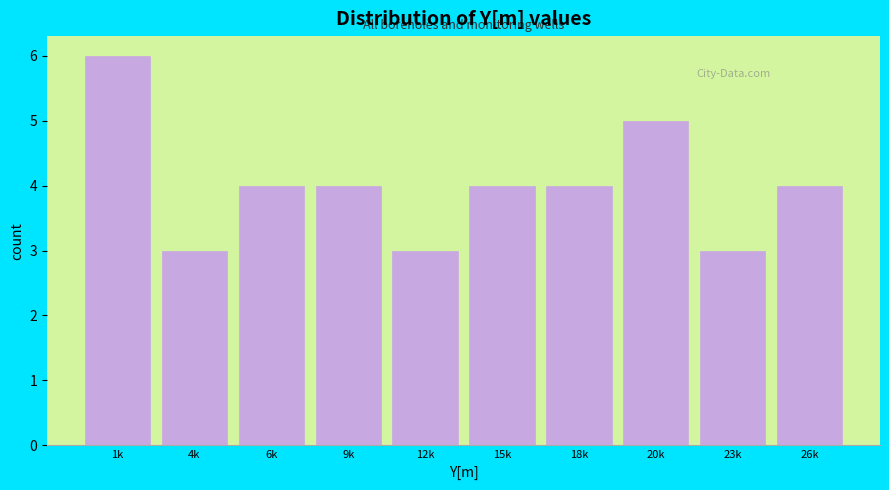

Reading left to right, list all the values displayed in this chart.

1k=6	4k=3	6k=4	9k=4	12k=3	15k=4	18k=4	20k=5	23k=3	26k=4